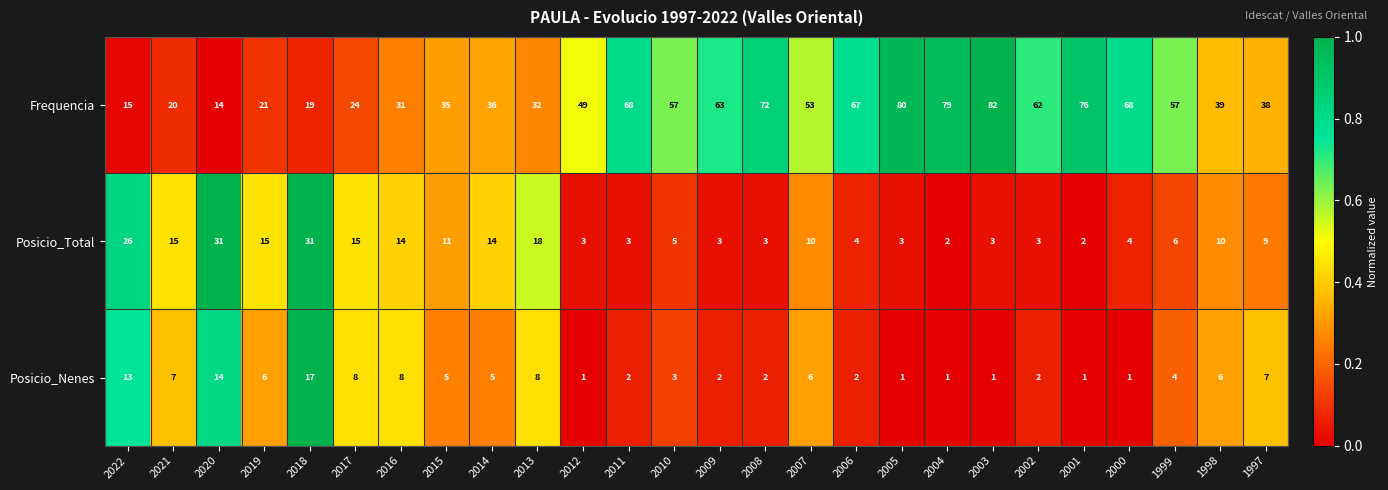

True or false: Frequencia has a value of 14 at 2020.

True